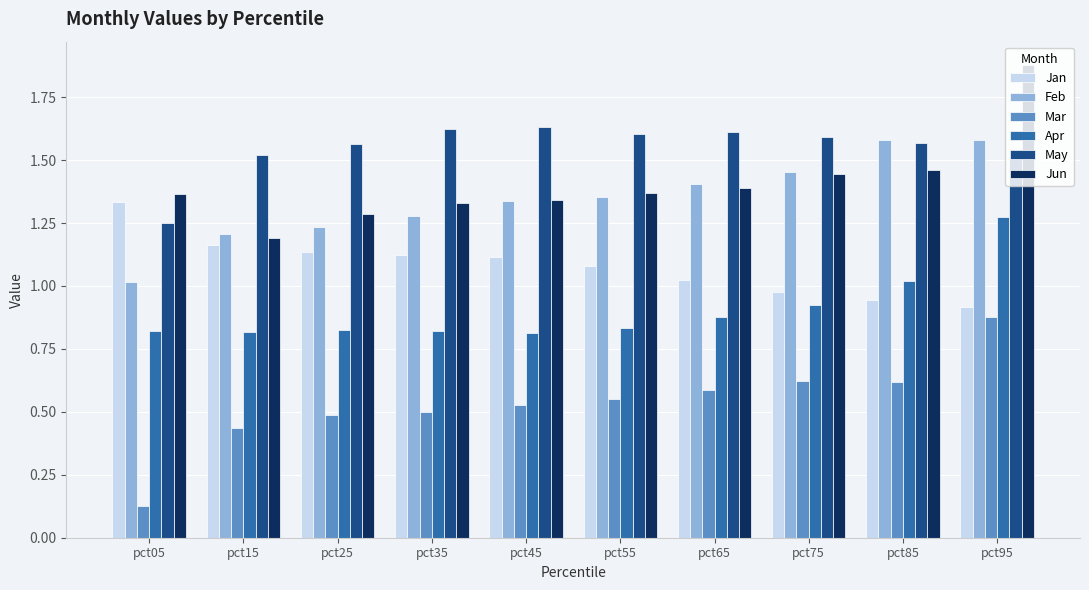

Which series changed the most between pct85 and pct95?

Jun